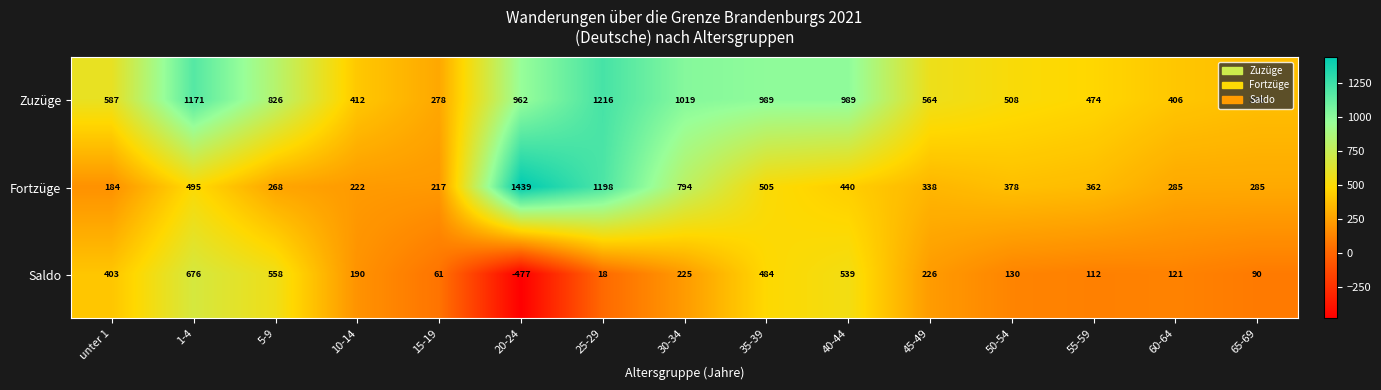

What is the greatest value displayed?

1439